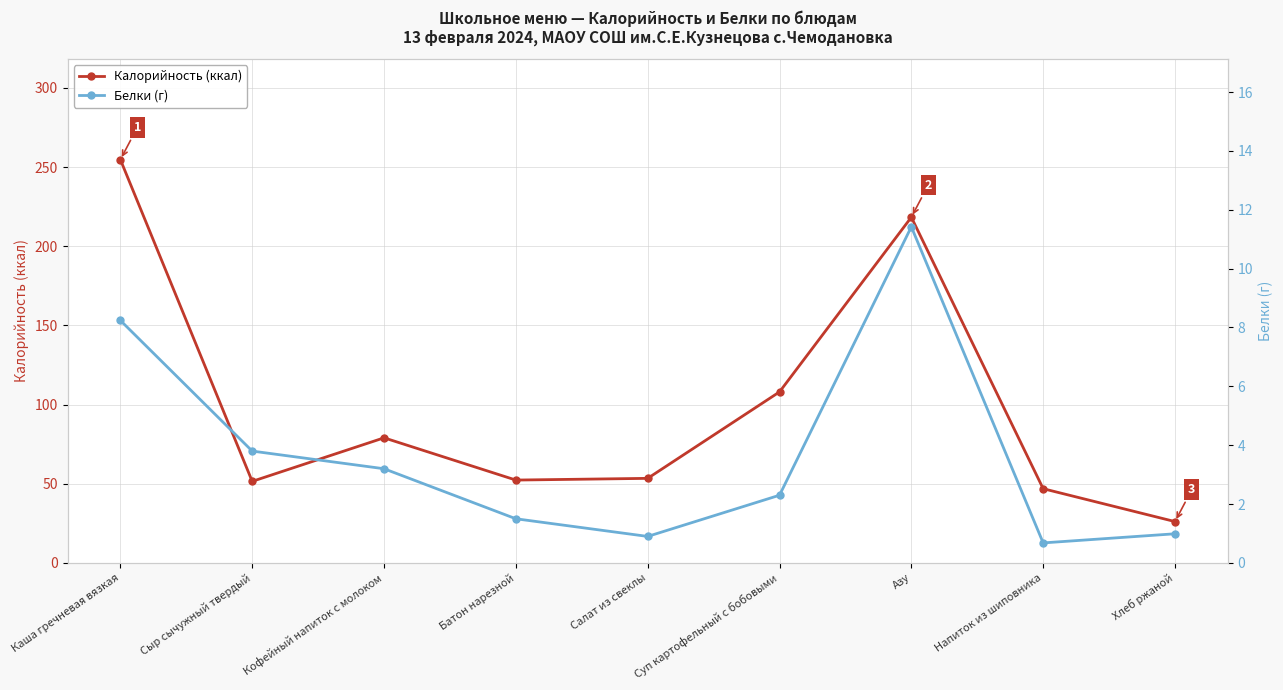

What is the approximate value of Белки (г) at Сыр сычужный твердый?

3.8